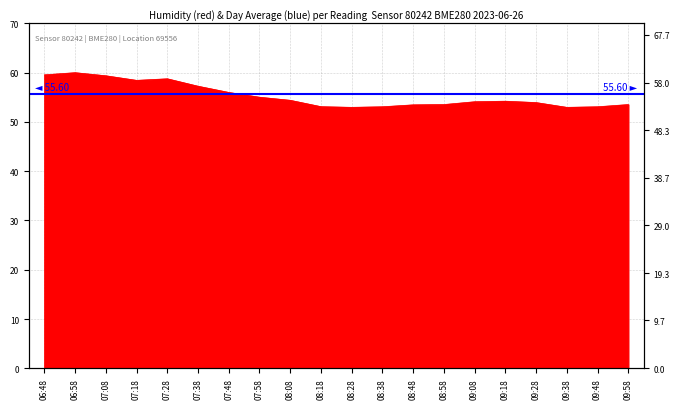

Which category has the highest value across all series?

06:58